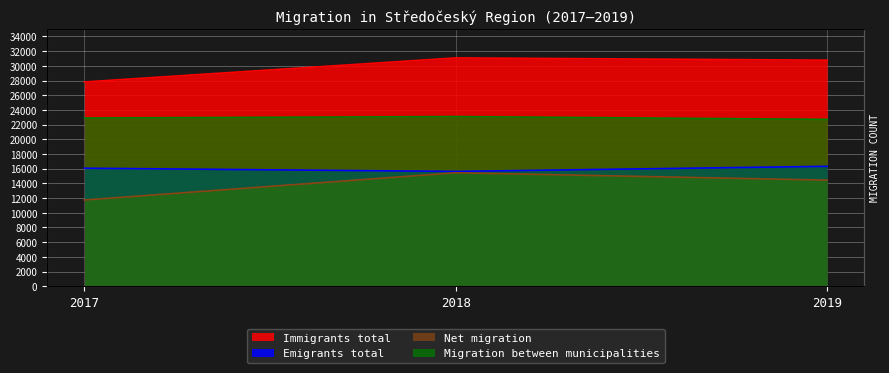

Which series changed the most between 2017 and 2019?

Immigrants total